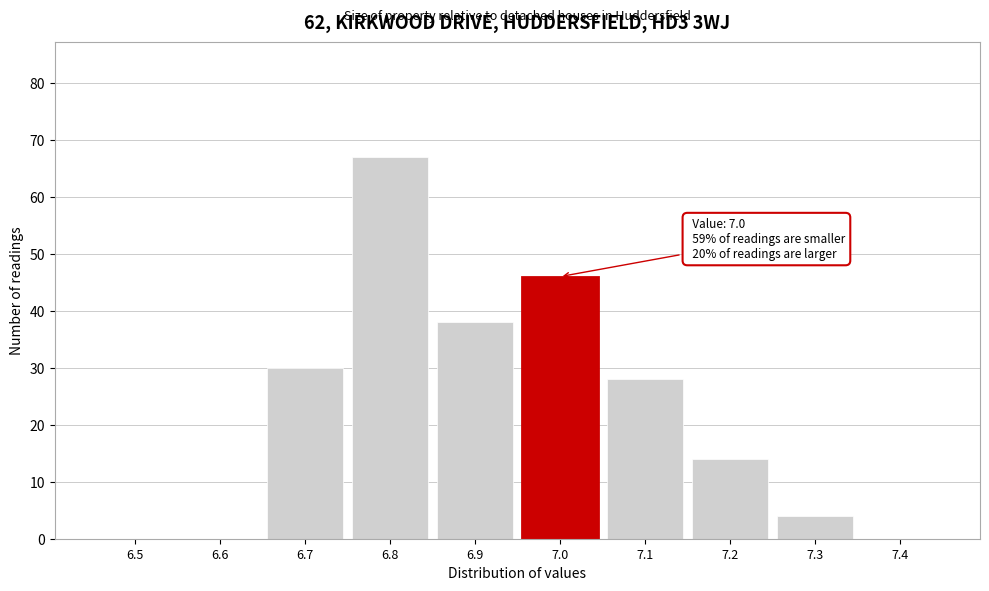

Reading left to right, list all the values displayed in this chart.

6.5=0	6.6=0	6.7=30	6.8=67	6.9=38	7.0=46	7.1=28	7.2=14	7.3=4	7.4=0